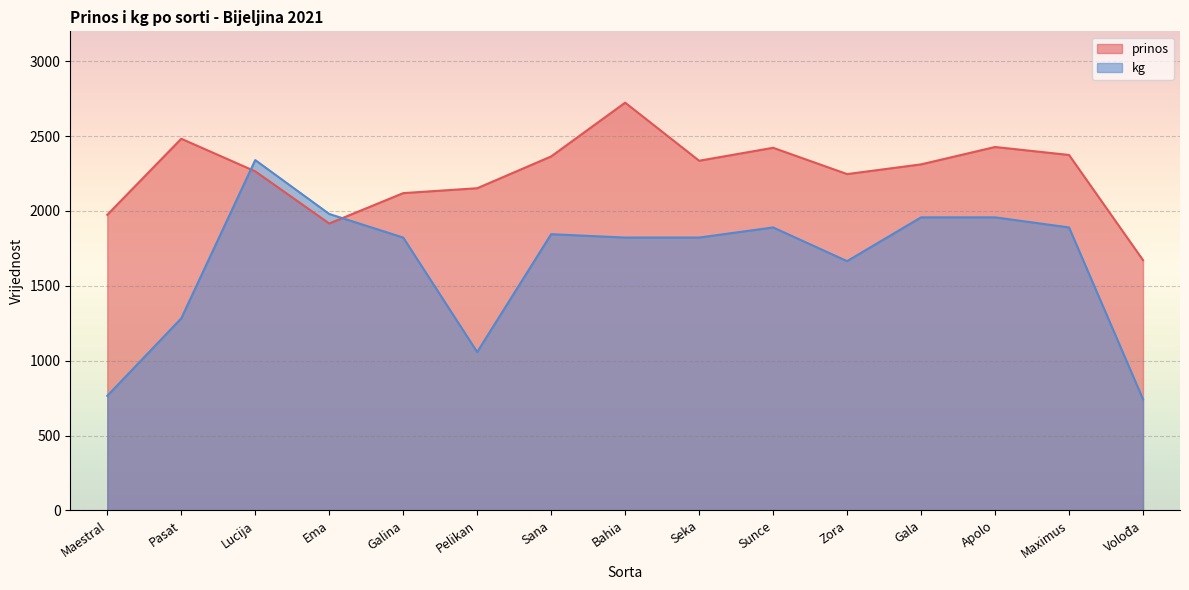

The kg series shows 1890.0 at Sunce. True or false?

True